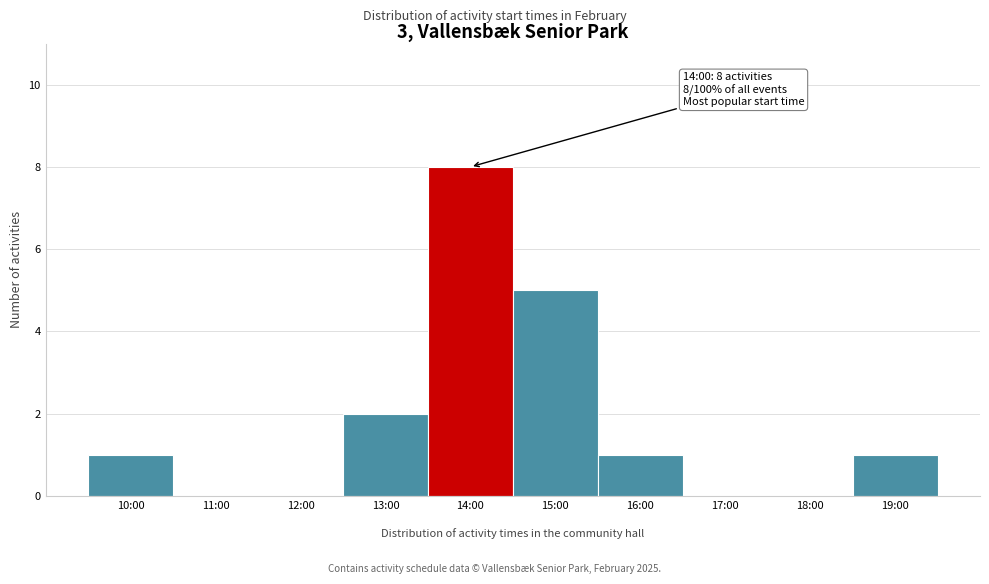

Reading left to right, list all the values displayed in this chart.

10:00=1	11:00=0	12:00=0	13:00=2	14:00=8	15:00=5	16:00=1	17:00=0	18:00=0	19:00=1